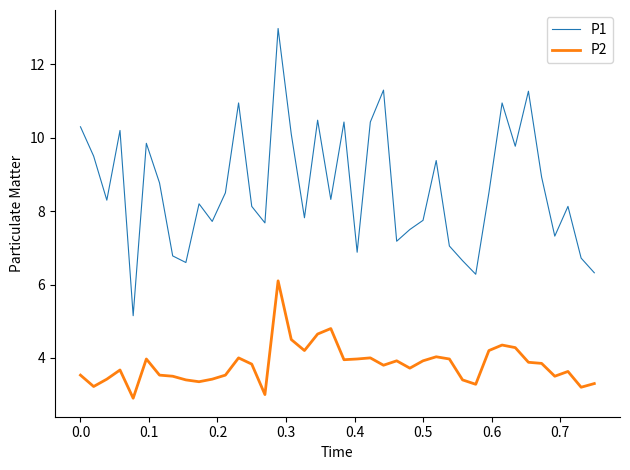

Does the chart display data point markers on the line(s)?

No